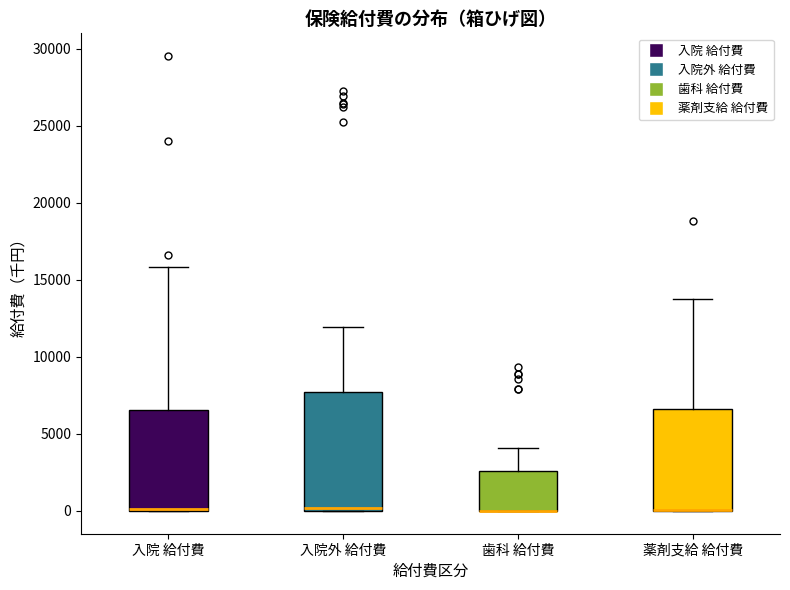

Reading left to right, read every box against the y-axis: the position of its median line, the range the box covers, and the ends of its whiskers. The values are not printed on the chart, so give them approximately, as read against the axis.

入院 給付費: median 0 (drawn on the box's lower edge), box 0 to 6500, whiskers 0 to 16000
入院外 給付費: median 0 (just above the box's lower edge), box 0 to 7500, whiskers 0 to 12000
歯科 給付費: median 0 (drawn on the box's lower edge), box 0 to 2500, whiskers 0 to 4000
薬剤支給 給付費: median 0 (drawn on the box's lower edge), box 0 to 6500, whiskers 0 to 13500